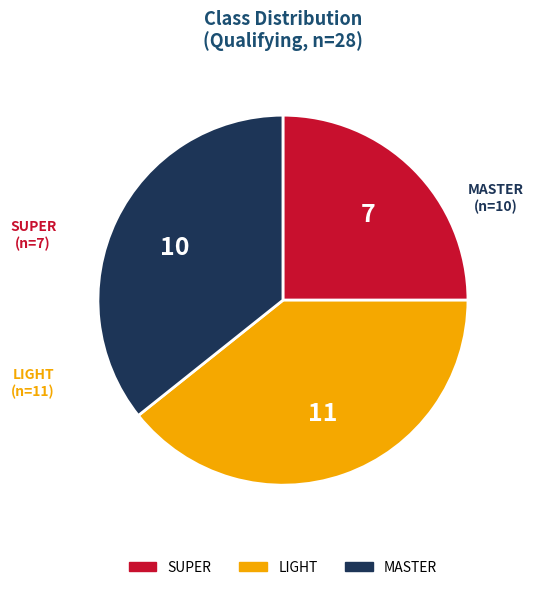

Does any single category account for the majority?

No